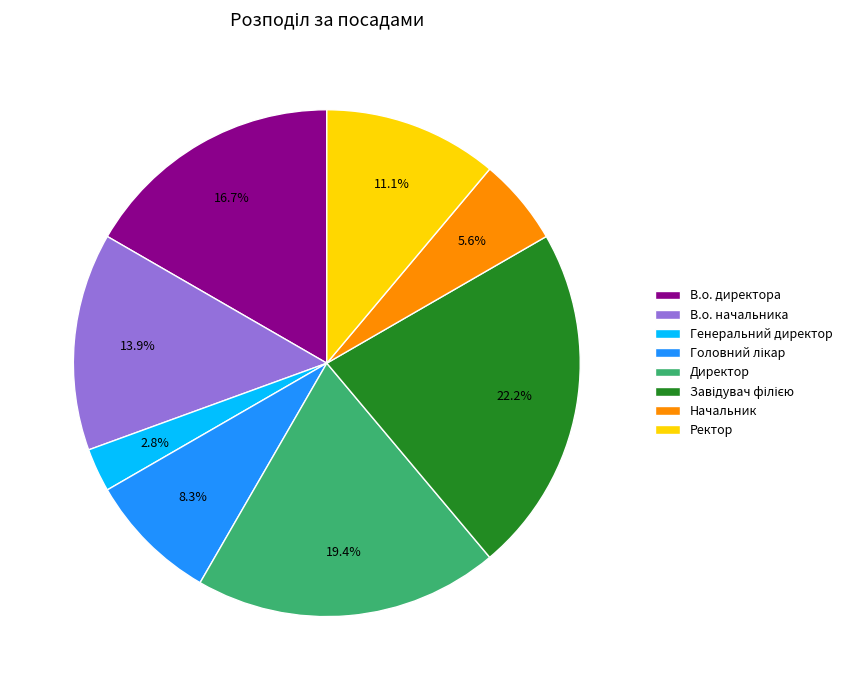

To the nearest percent, what portion does Ректор represent?

11%